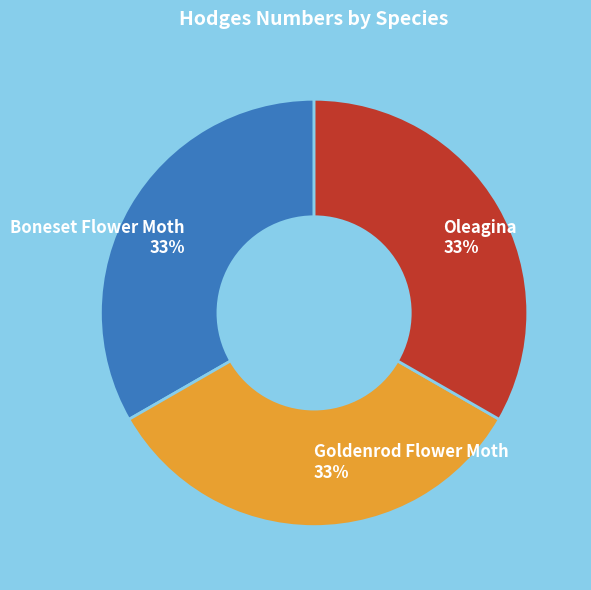

Approximately how many times larger is the value at Oleagina compared to Boneset Flower Moth?

1.0